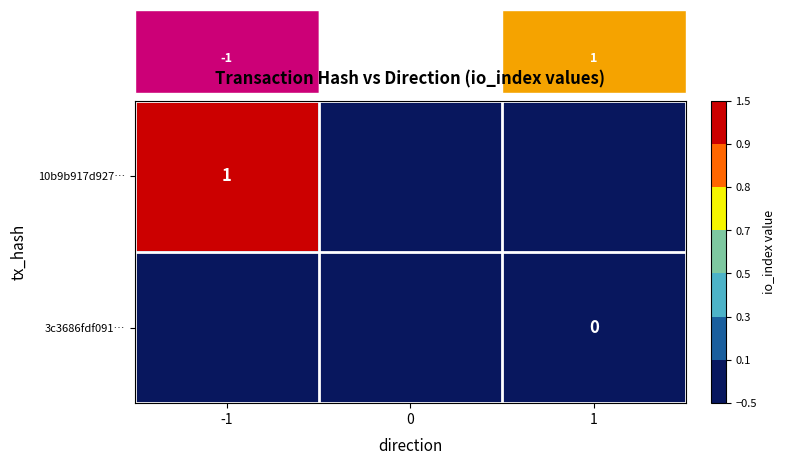

Is it true that 10b9b917d927… equals 0 at -1?

False